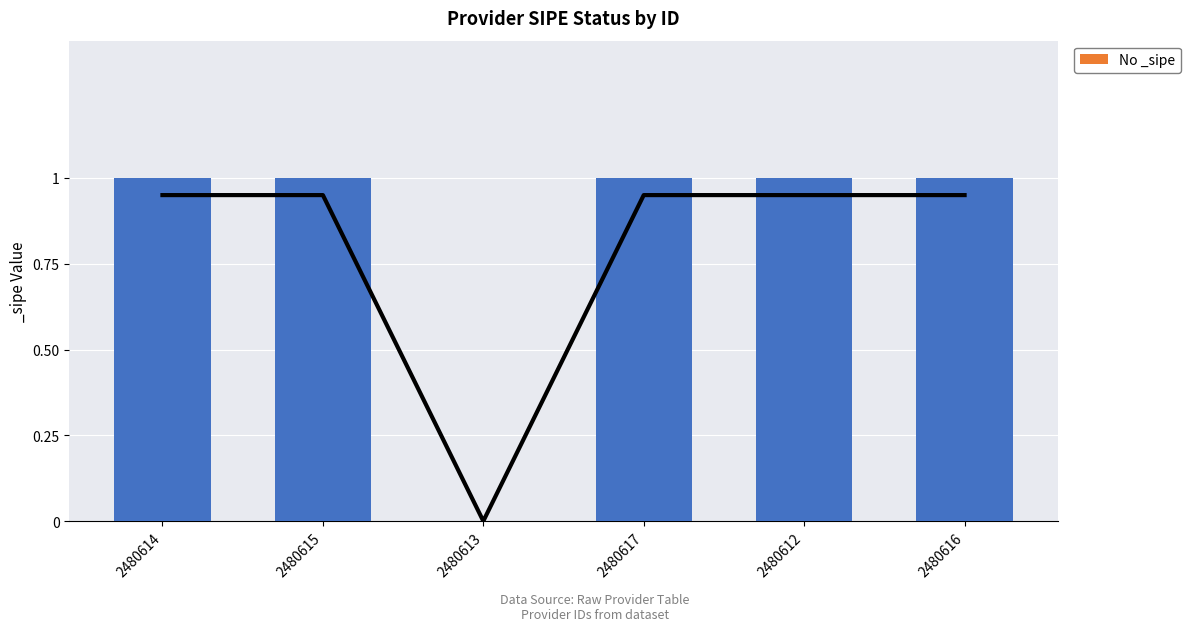

What is the change in value from 2480615 to 2480613?

-0.9